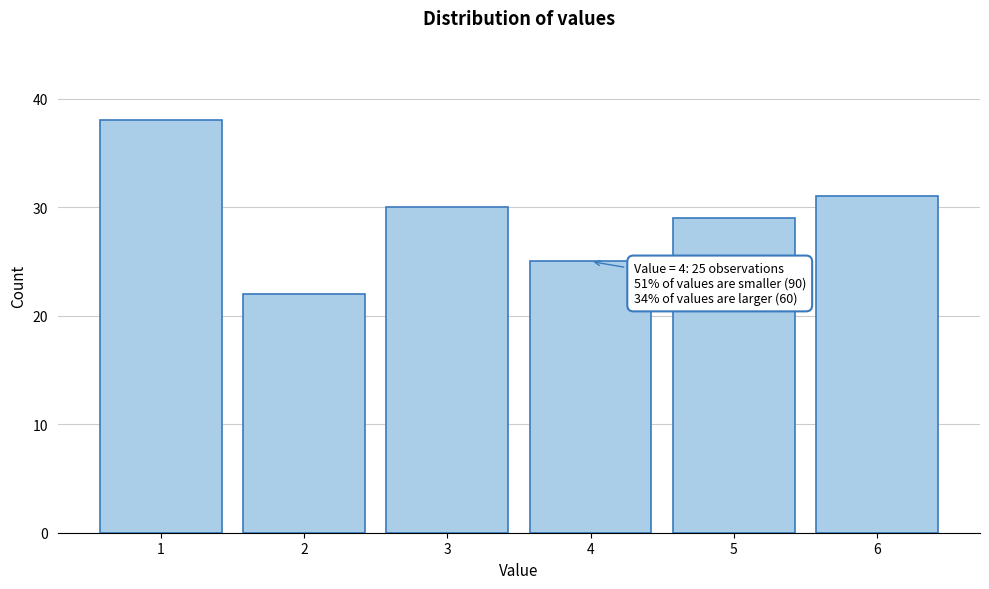

Reading left to right, what are all the values shown in this chart?

1=38	2=22	3=30	4=25	5=29	6=31